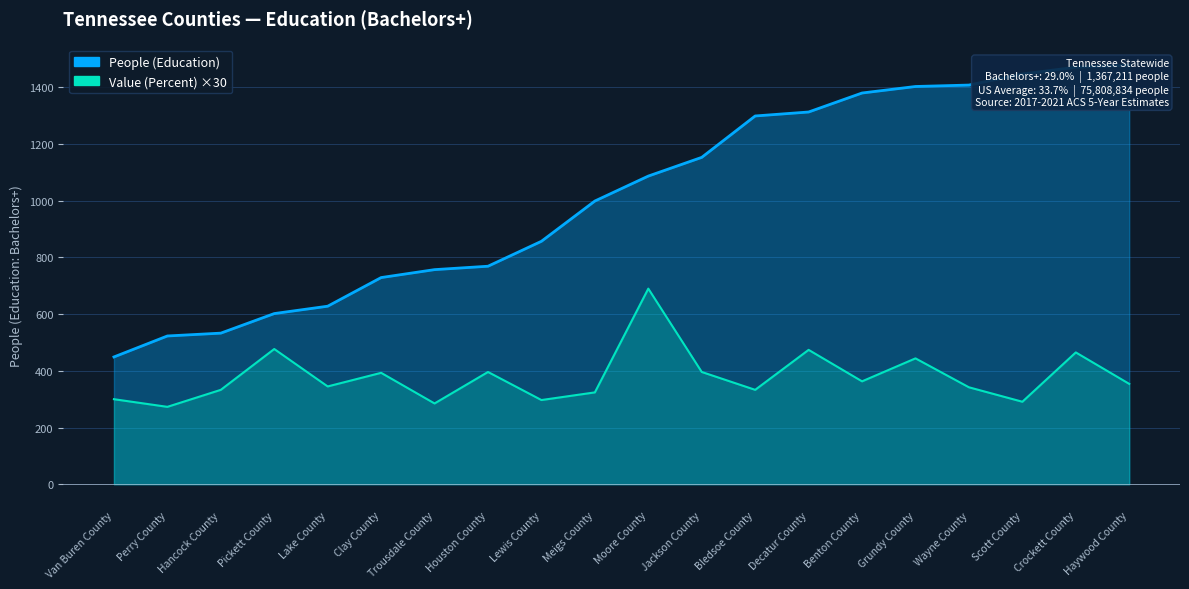

In Value (Percent), how many points are lower than both neighbors (excluding endpoints)?

7